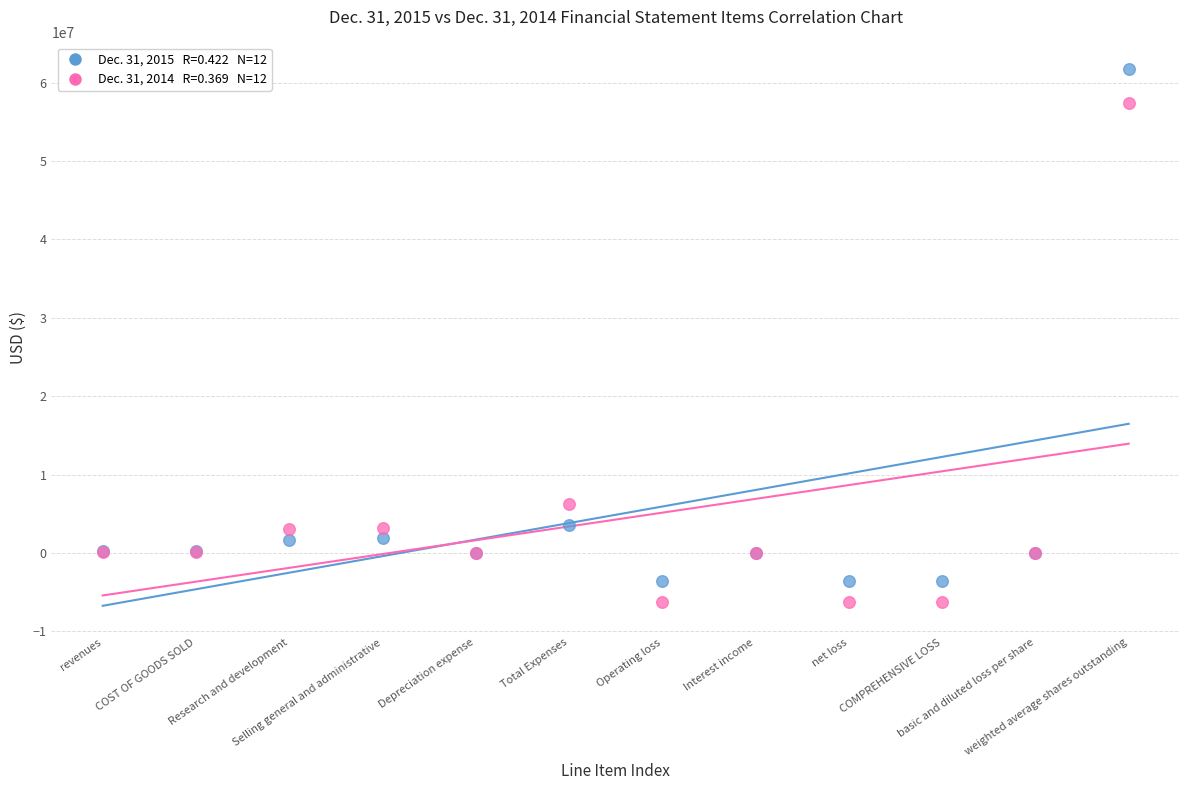

Across all series, what Y value is closest to 27713916?

6273666